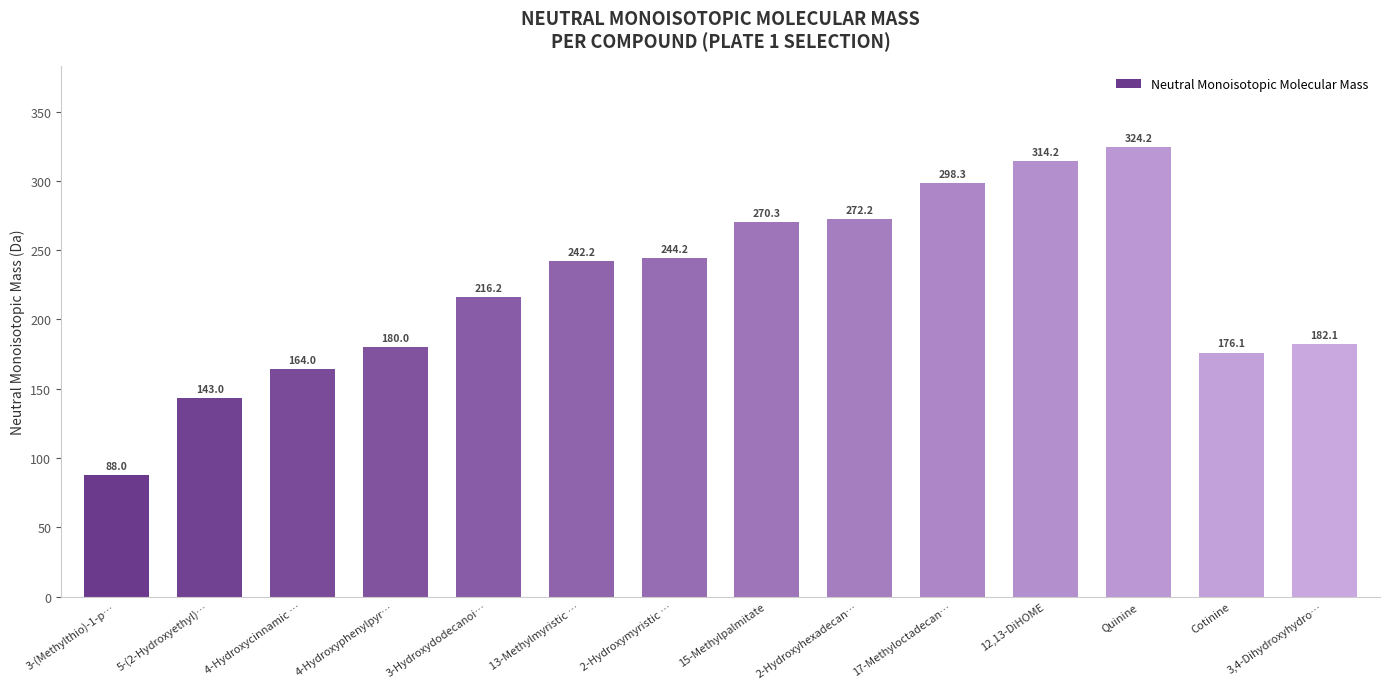

What is the label of the 4th bar from the left?

4-Hydroxyphenylpyr…